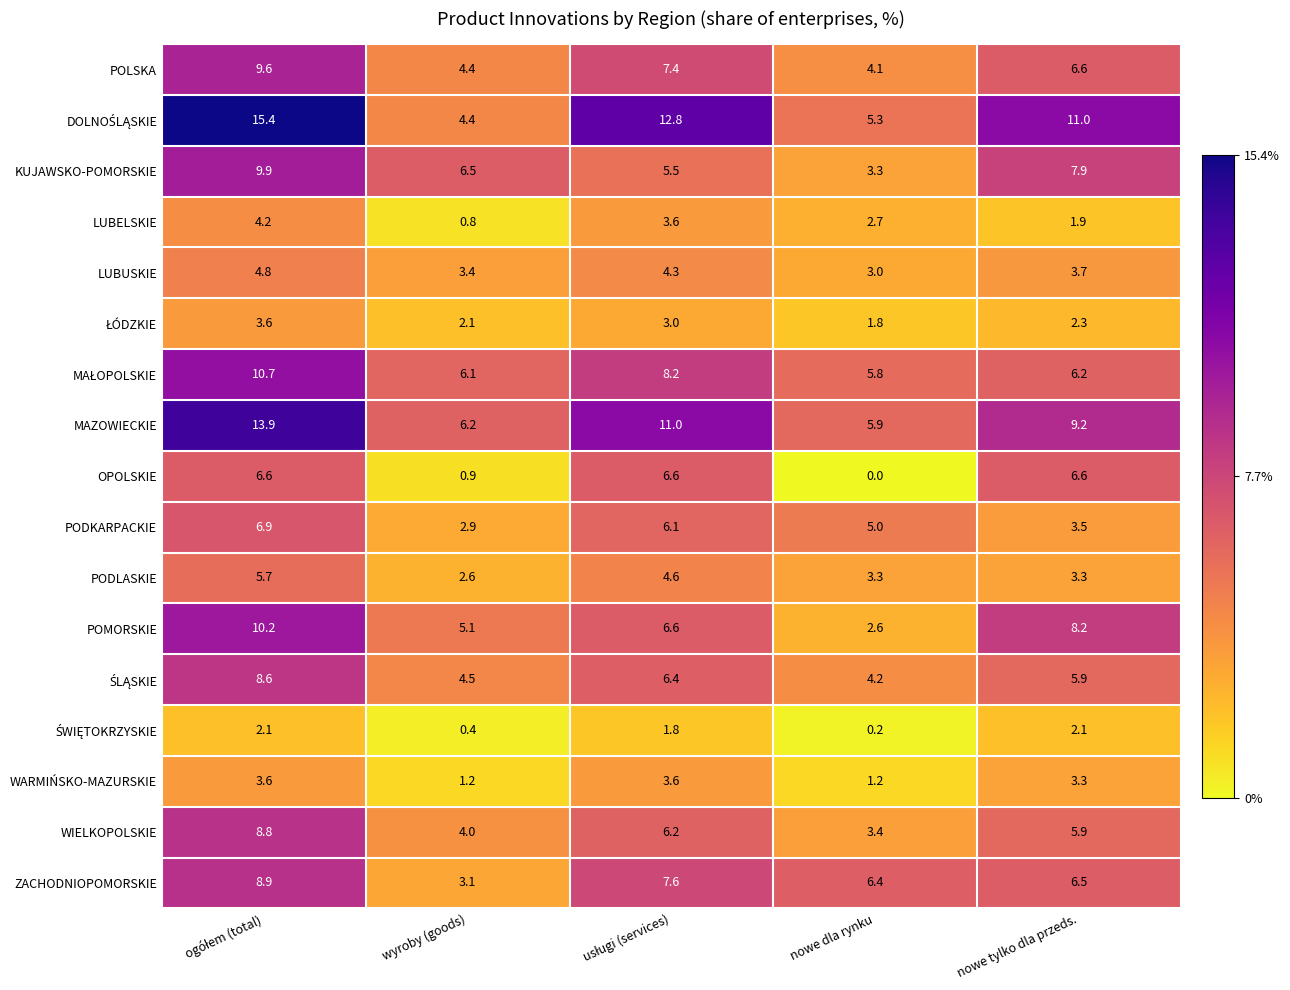

What is the difference between the maximum and second lowest values in the KUJAWSKO-POMORSKIE series?

4.4